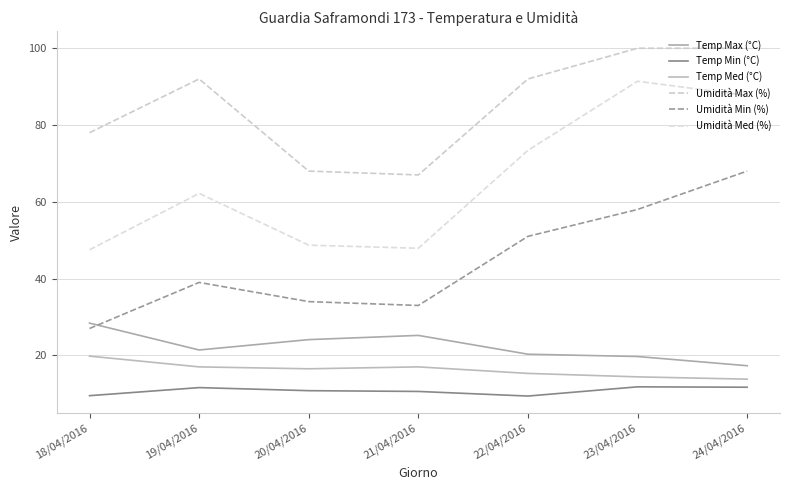

Where is the first local maximum for Temp Max (°C)?

21/04/2016